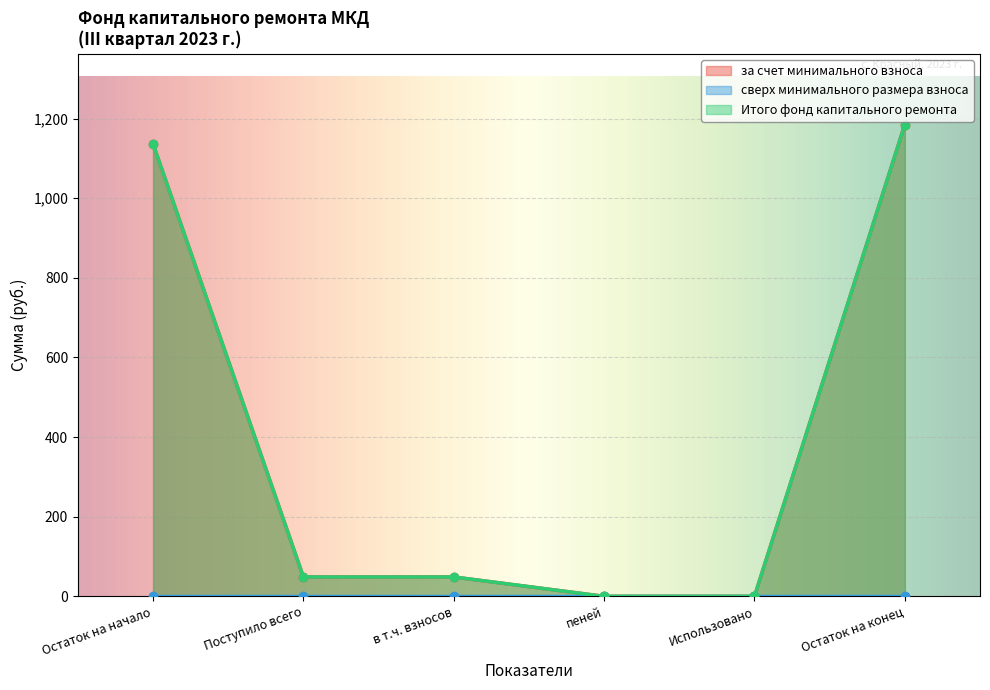

True or false: за счет минимального взноса and Итого фонд капитального ремонта intersect in this chart.

False